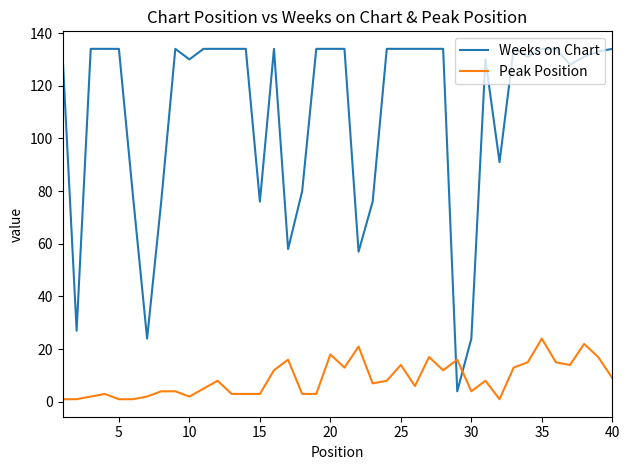

Which series has the largest total across all categories?

Weeks on Chart